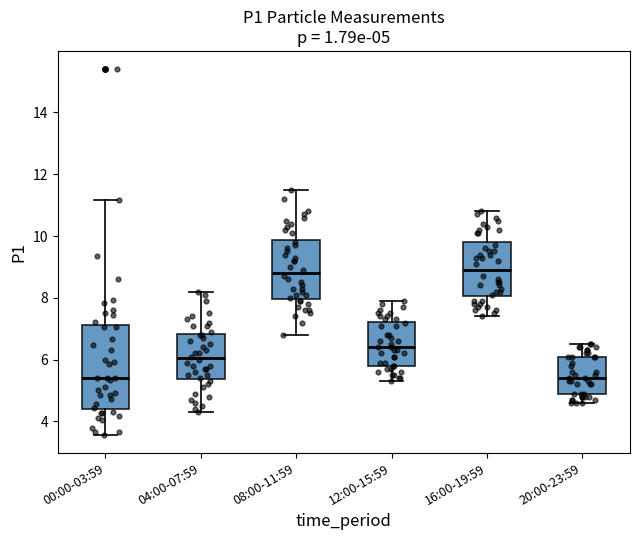

Which box is the tallest, from its lower edge to its upper edge?

00:00-03:59